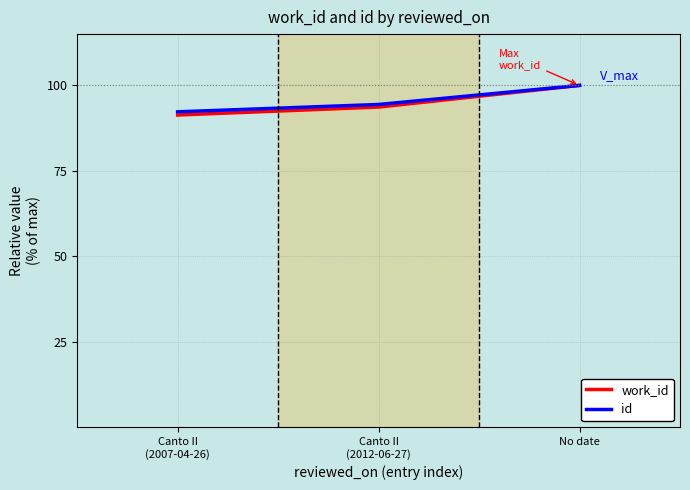

How many series are shown in this chart?

2